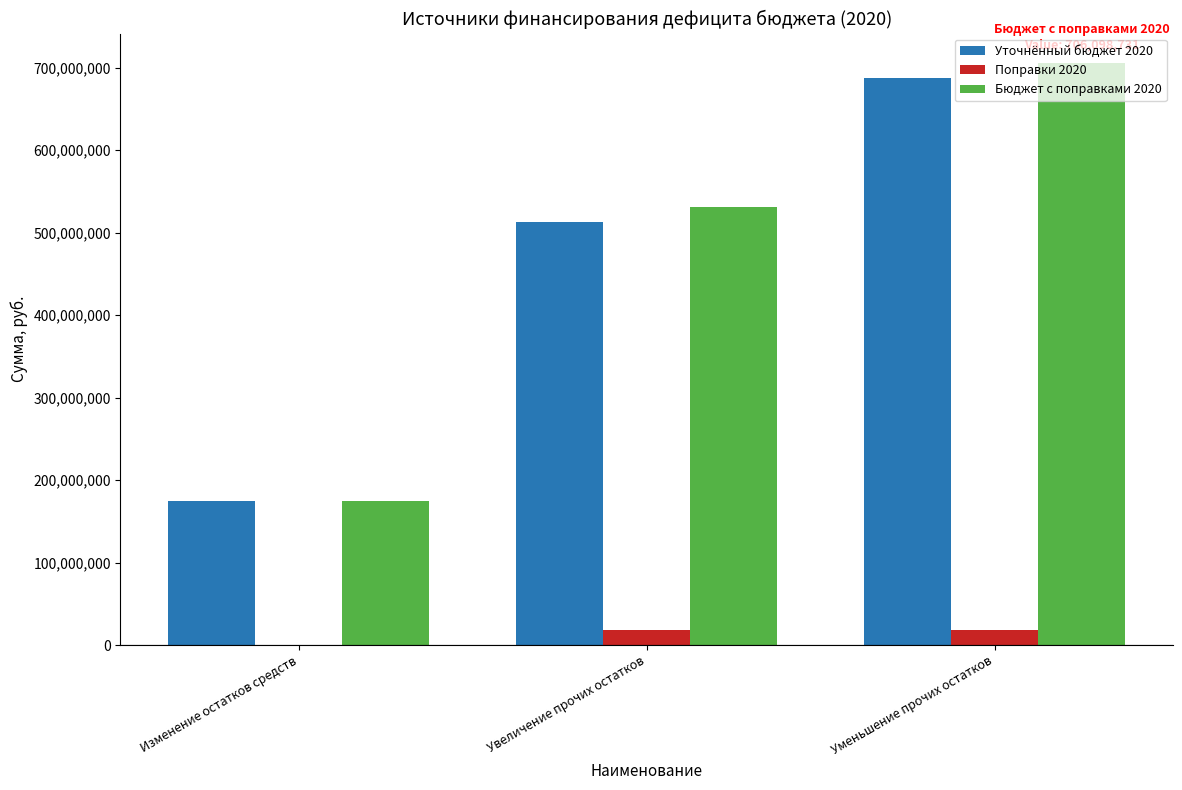

Between Изменение остатков средств and Уменьшение прочих остатков, which series saw the biggest shift?

Бюджет с поправками 2020